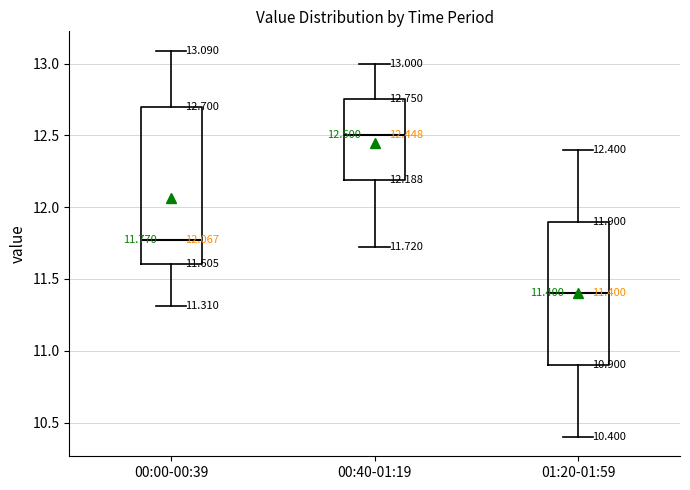

Which box has the highest median line?

00:40-01:19